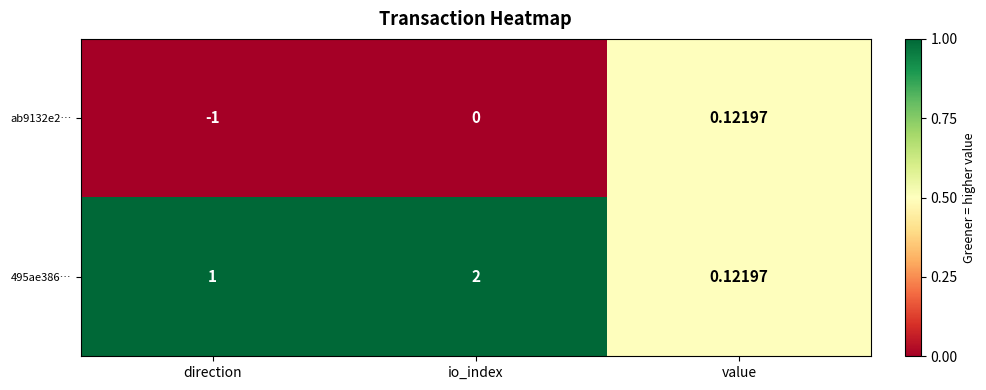

At which category is the sum across all series the highest?

io_index